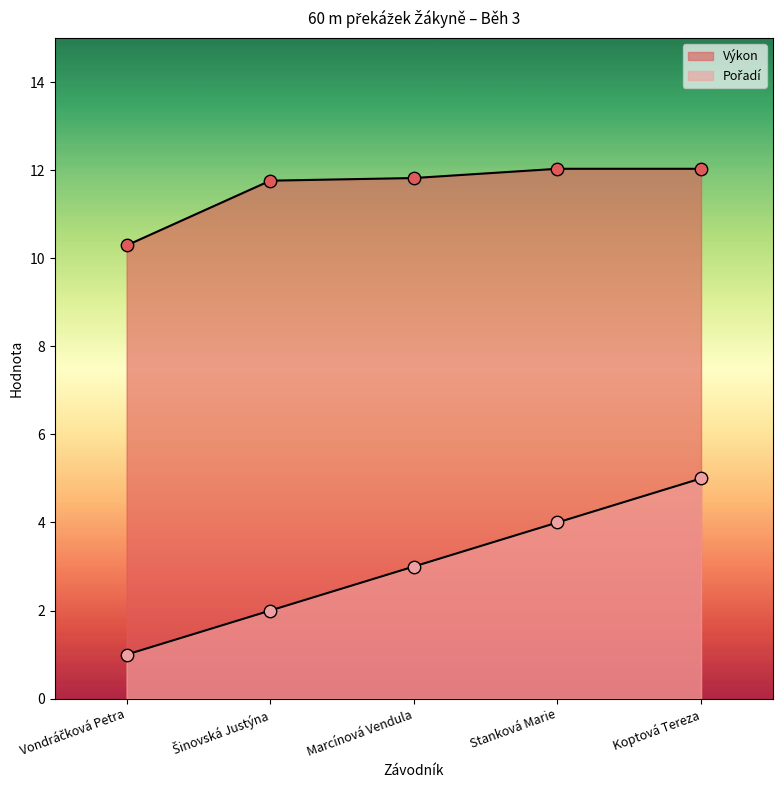

At how many categories does at least one series exceed 11?

4